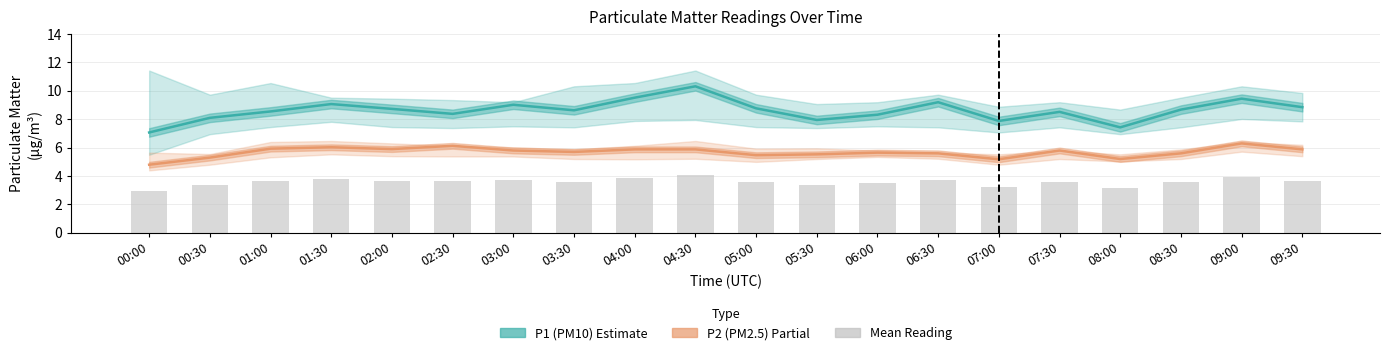

Rank the categories by P1 (PM10) value from highest to lowest.

04:30, 04:00, 09:00, 06:30, 01:30, 03:00, 09:30, 05:00, 02:00, 08:30, 03:30, 01:00, 07:30, 02:30, 06:00, 00:30, 05:30, 07:00, 08:00, 00:00